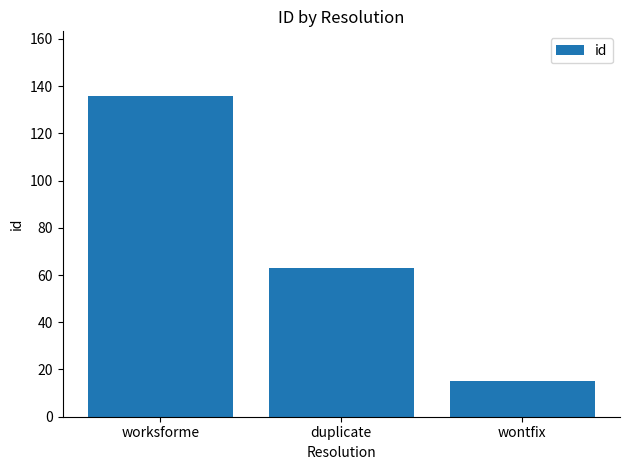

How many data points are less than 63?

1